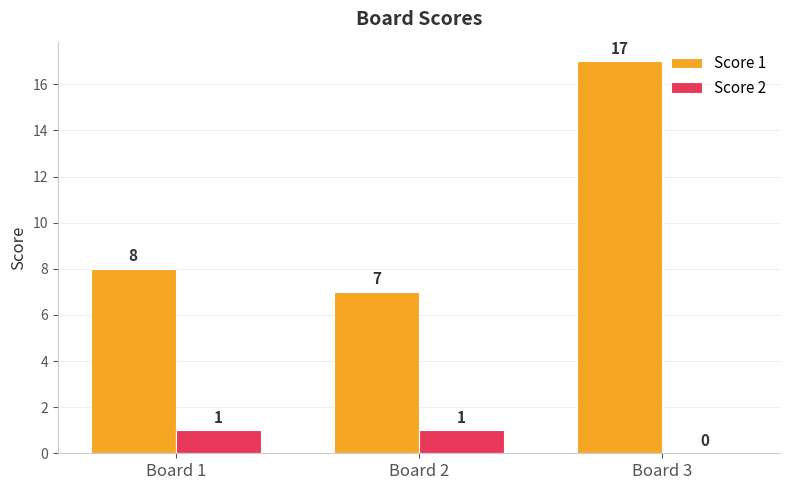

Which series changed the most between Board 2 and Board 3?

Score 1